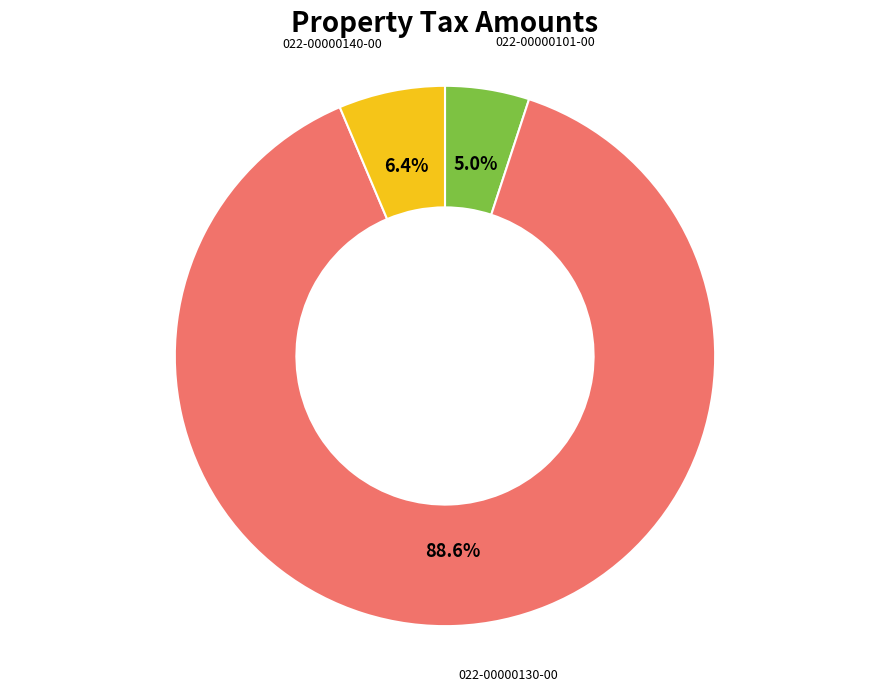

Count the number of slices in the pie.

3